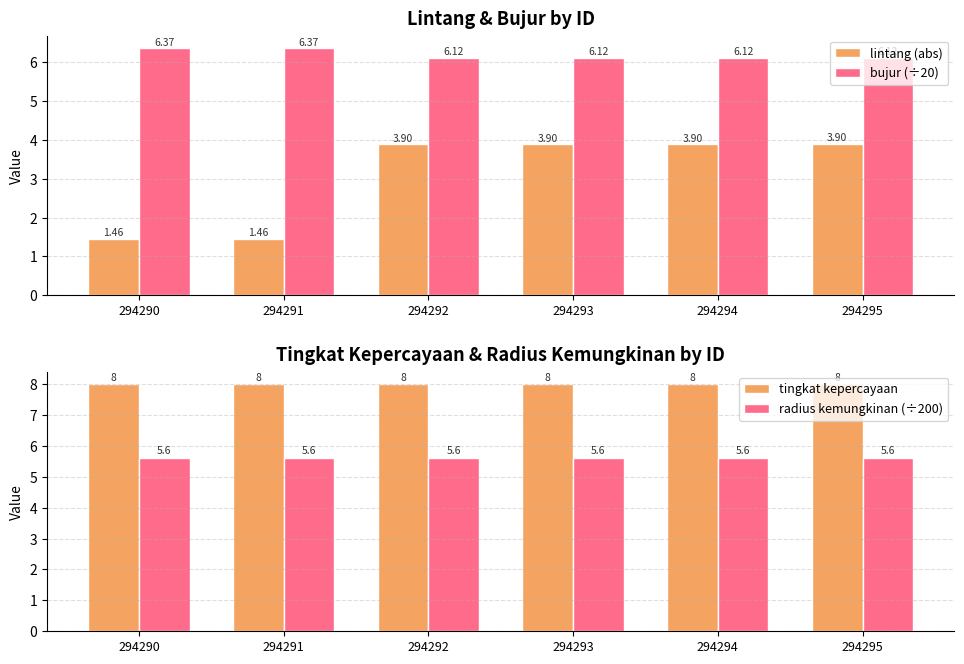

Count the number of data series in this chart.

4